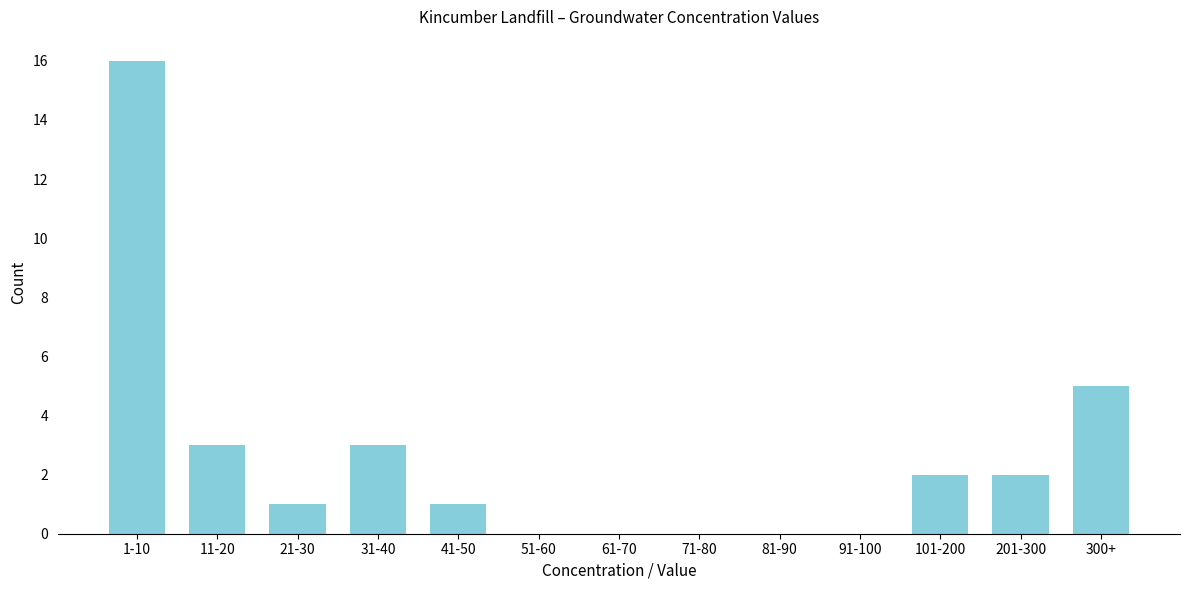

Reading left to right, list all the values displayed in this chart.

1-10=16	11-20=3	21-30=1	31-40=3	41-50=1	51-60=0	61-70=0	71-80=0	81-90=0	91-100=0	101-200=2	201-300=2	300+=5